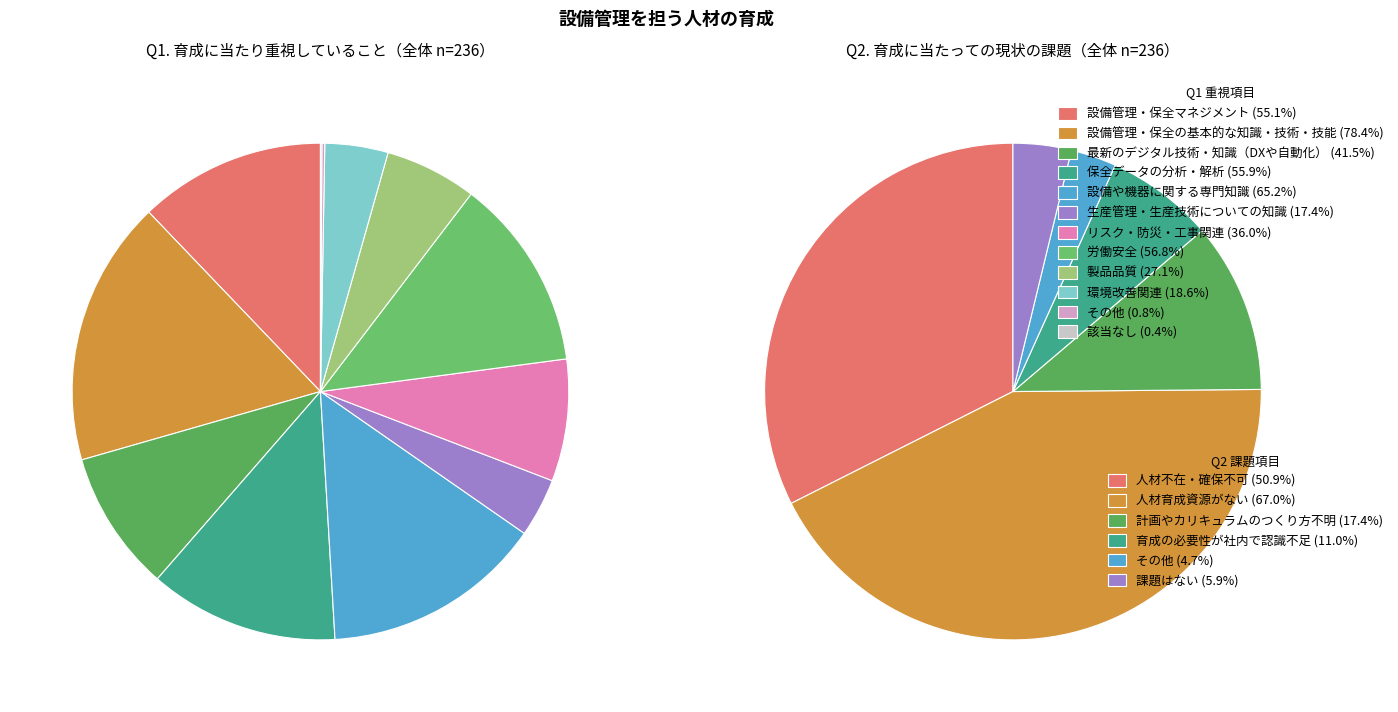

Which slice is the largest?

設備管理・保全の基本的な知識・技術・技能